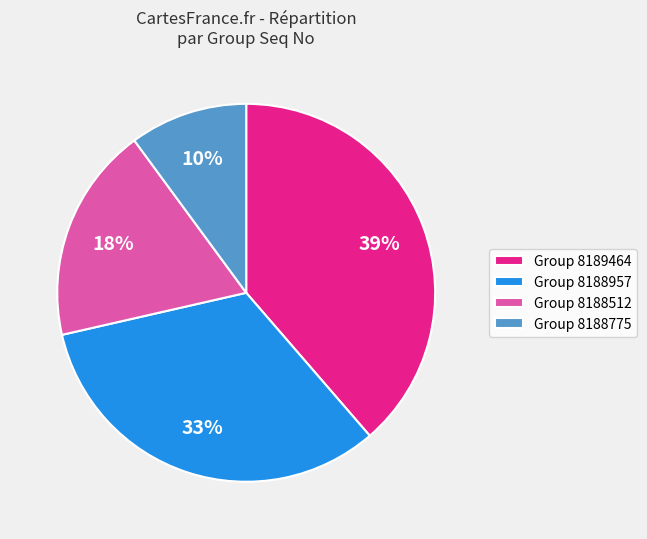

Count the number of slices in the pie.

4